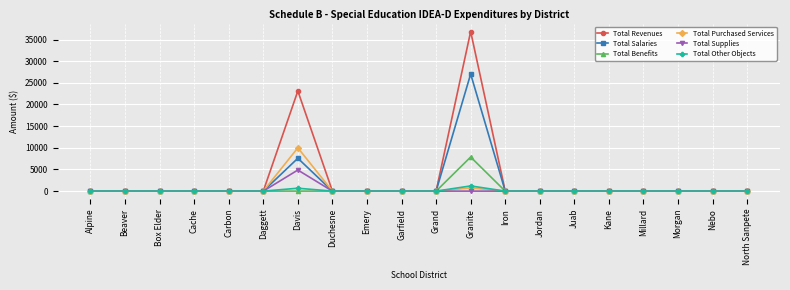

Which series has the largest total across all categories?

Total Revenues